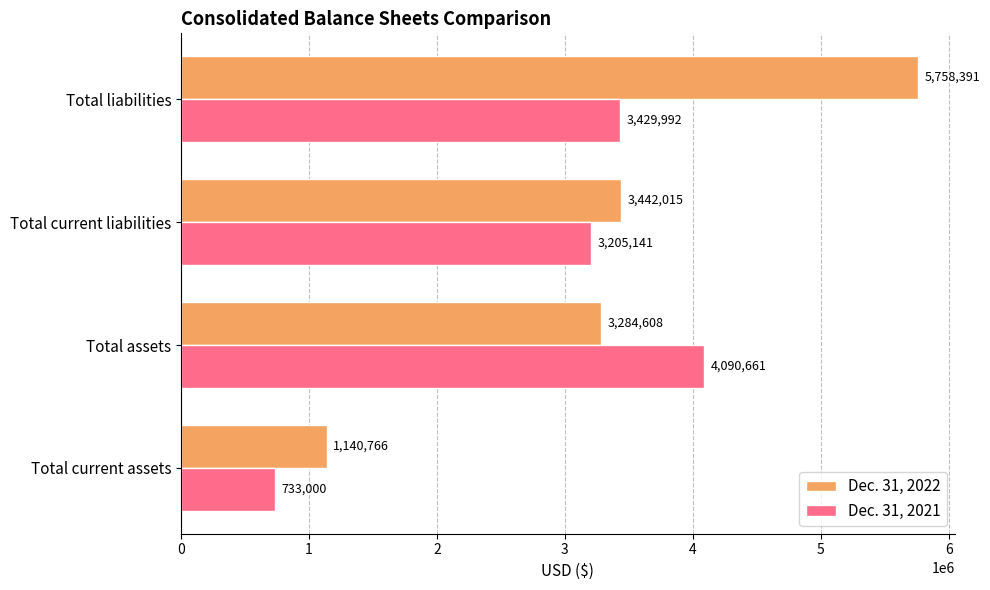

Read the Dec. 31, 2021 value at Total current assets.

733000